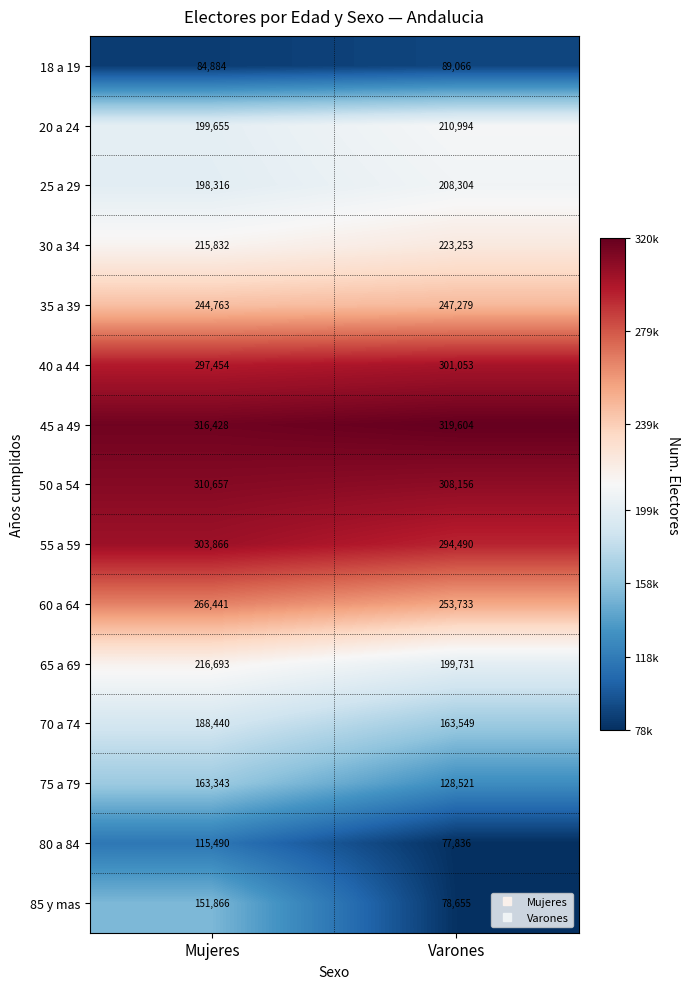

What is the total value across all series at Mujeres?

3274128